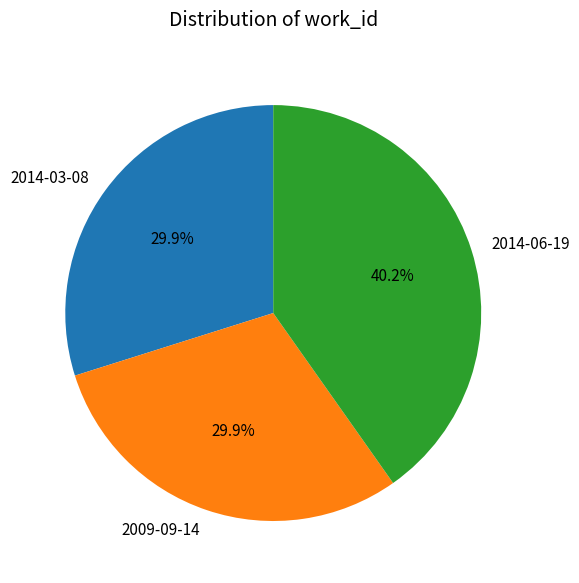

To the nearest percent, what is the average slice percentage?

33%